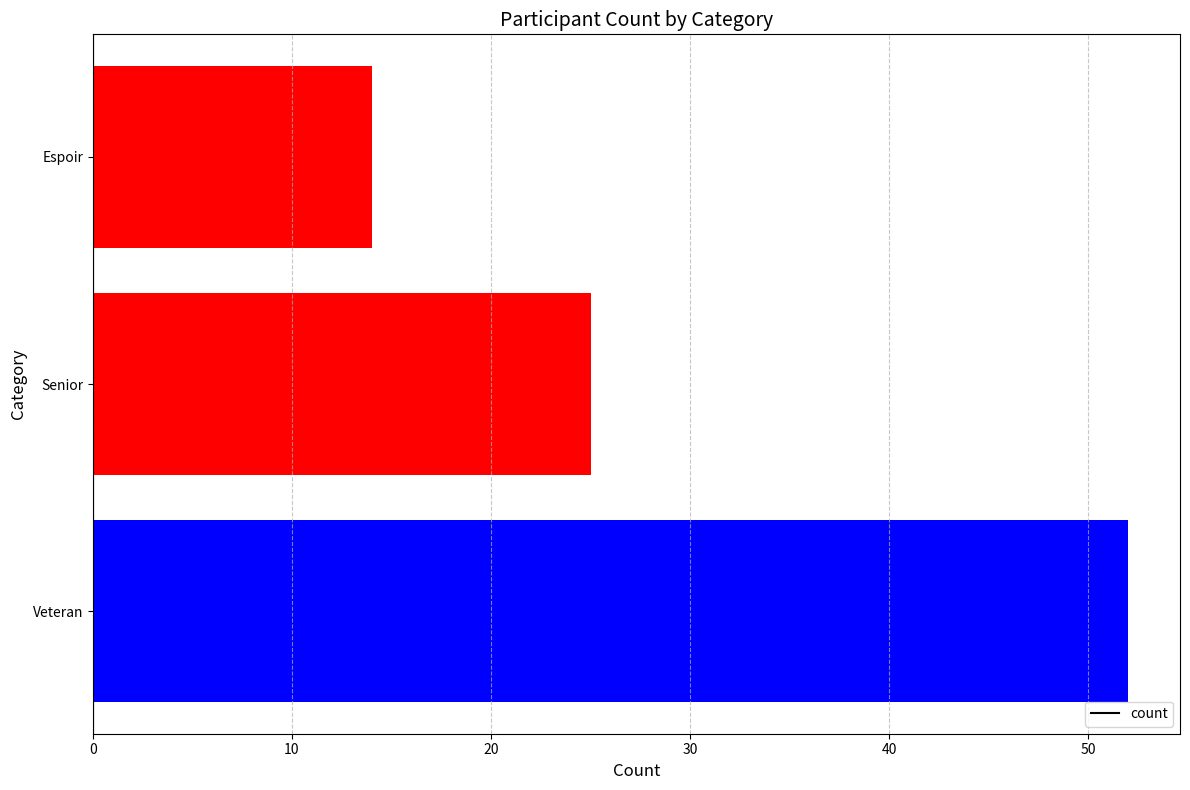

True or false: the data shows 9 at Espoir.

False